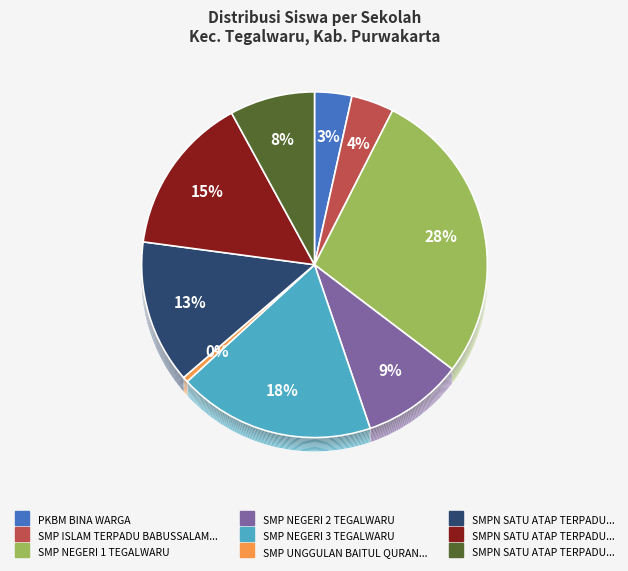

Is there a majority slice in this chart?

No